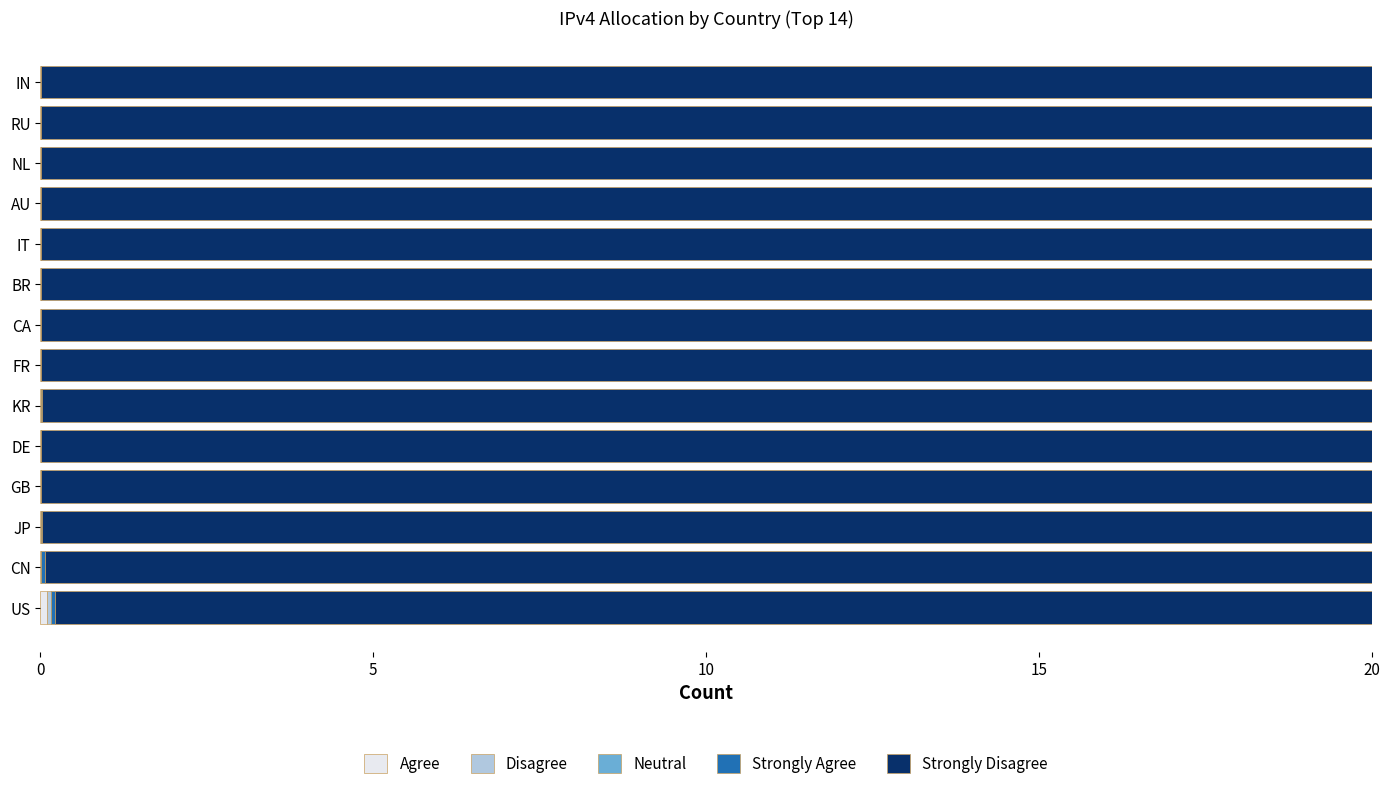

Count the number of categories in the chart.

14